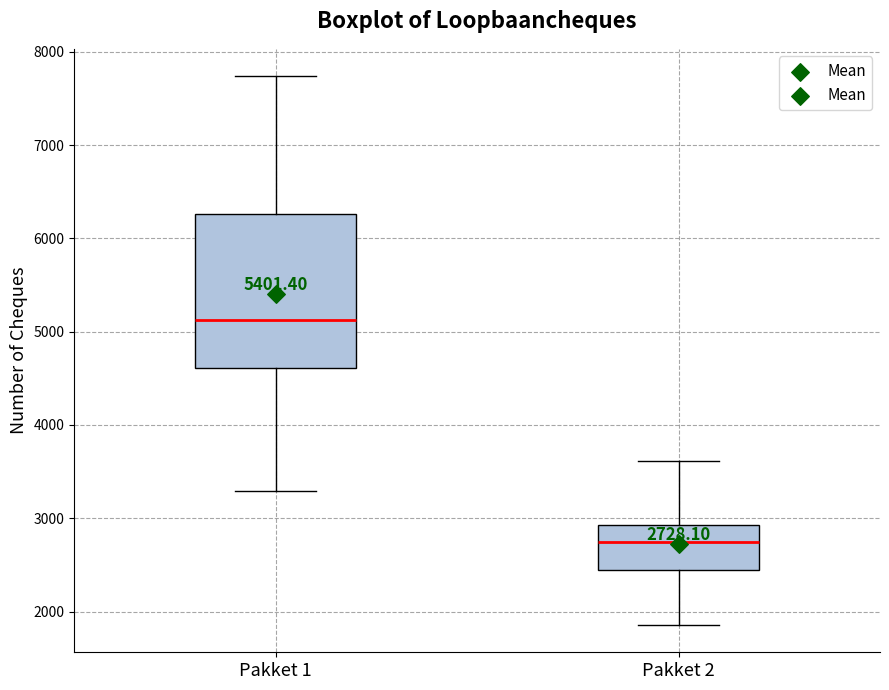

Comparing the boxes themselves (not the whiskers), which one is the tallest?

Pakket 1